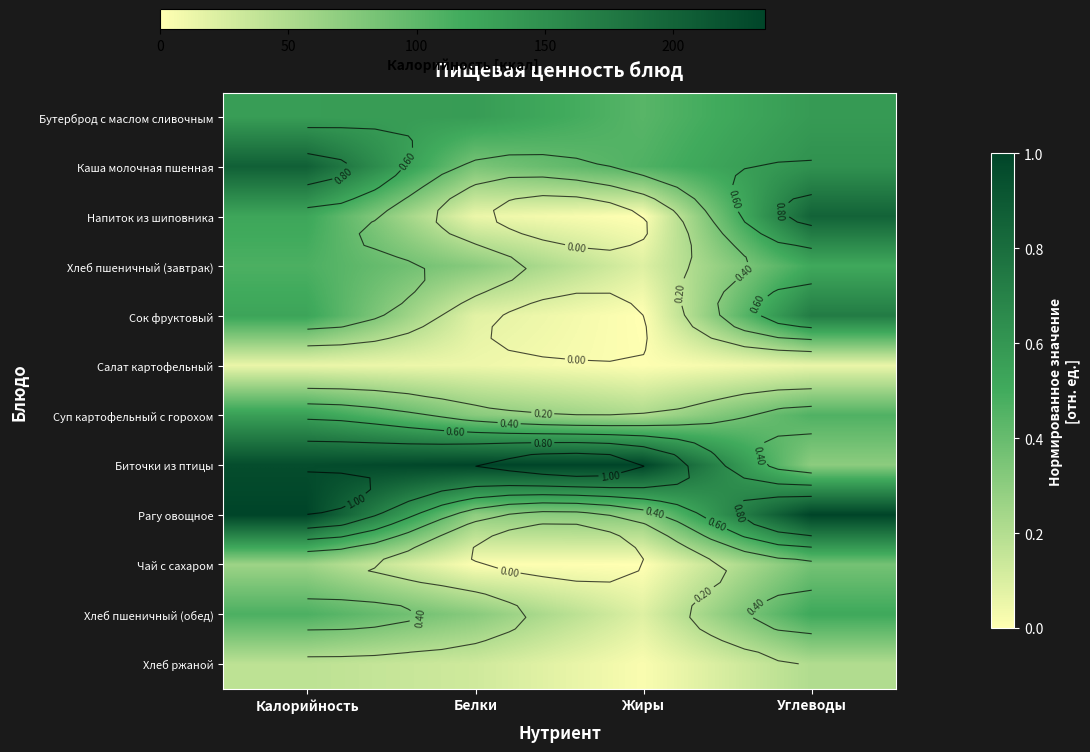

Is it true that Чай с сахаром equals 0.4 at Углеводы?

True